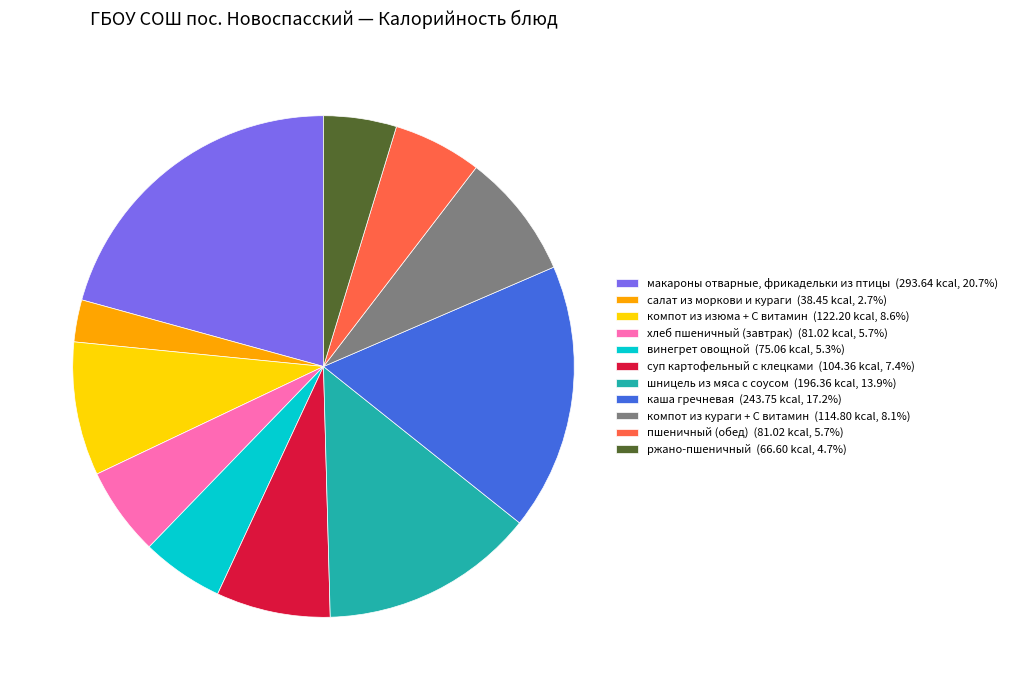

True or false: салат из моркови и кураги accounts for 15% of the total.

False